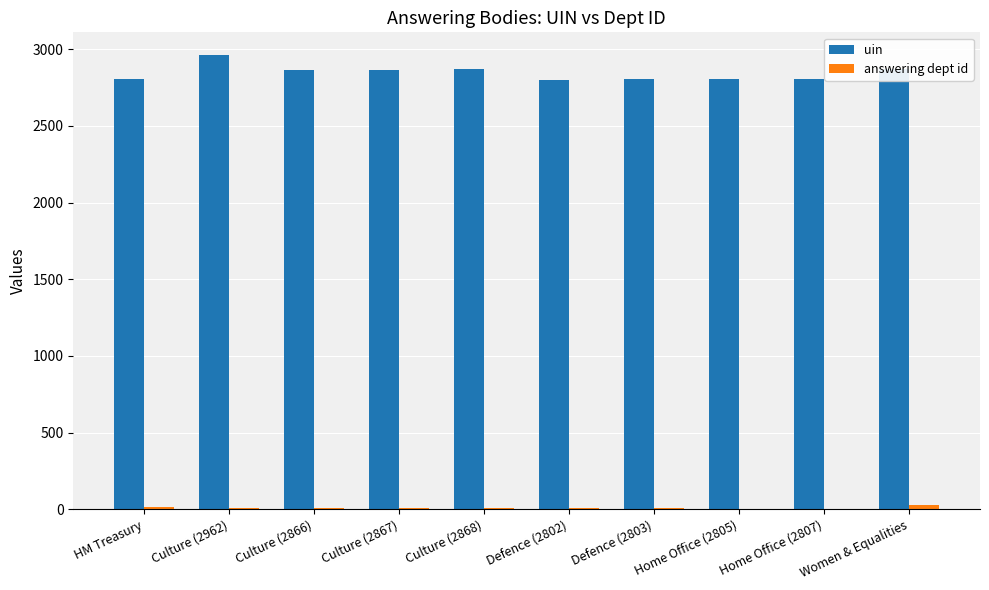

Which series has the largest total across all categories?

uin